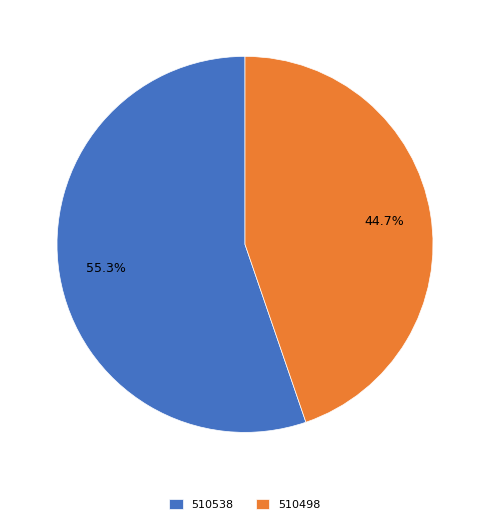

Count the number of slices in the pie.

2